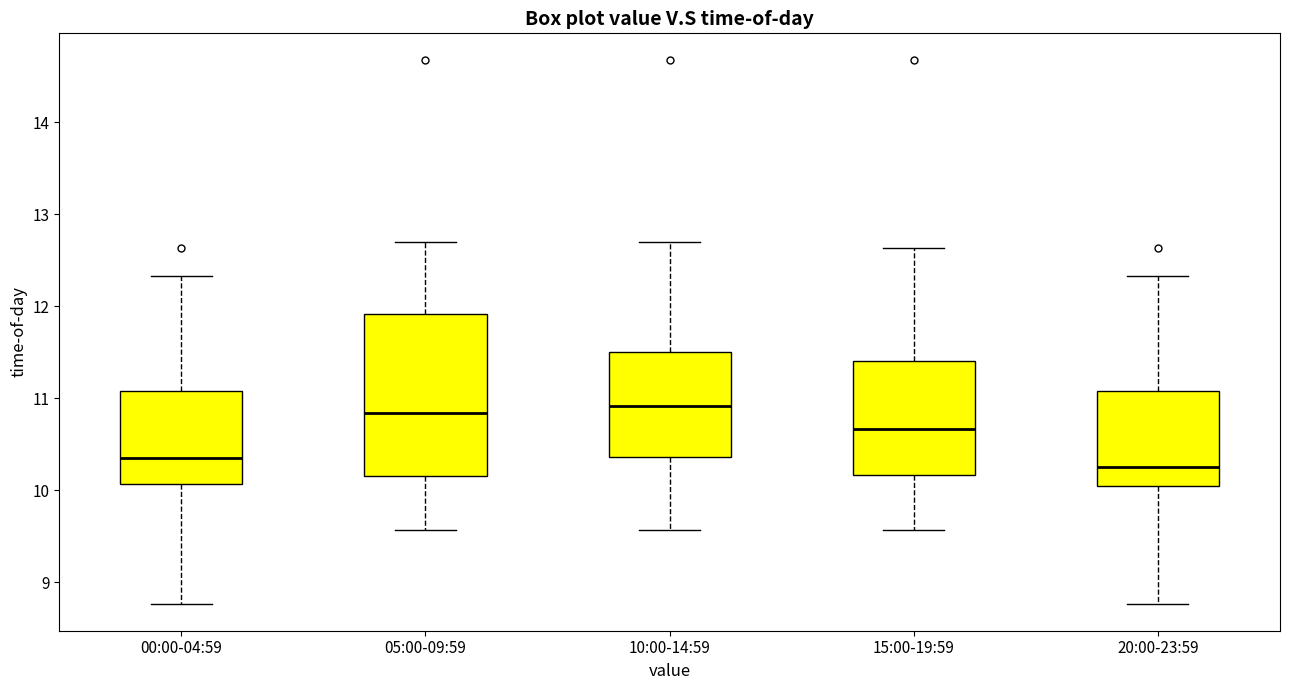

Comparing the boxes themselves (not the whiskers), which one is the tallest?

05:00-09:59